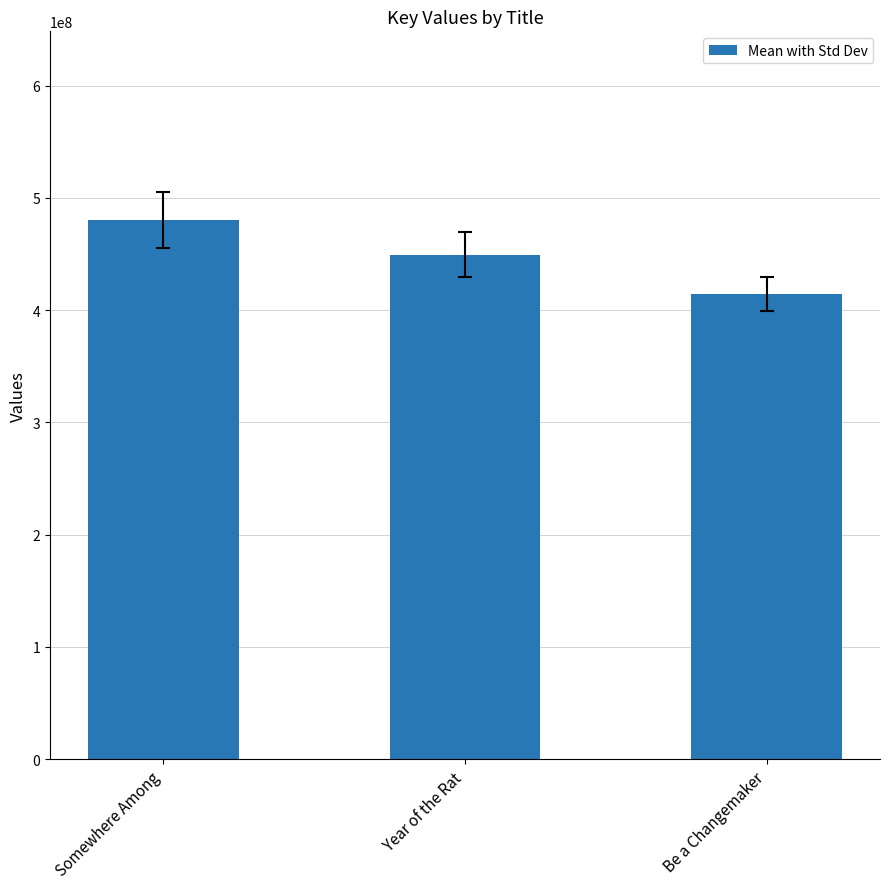

Reading left to right, transcribe all the data shown in this chart.

480305152	449496677	414428143